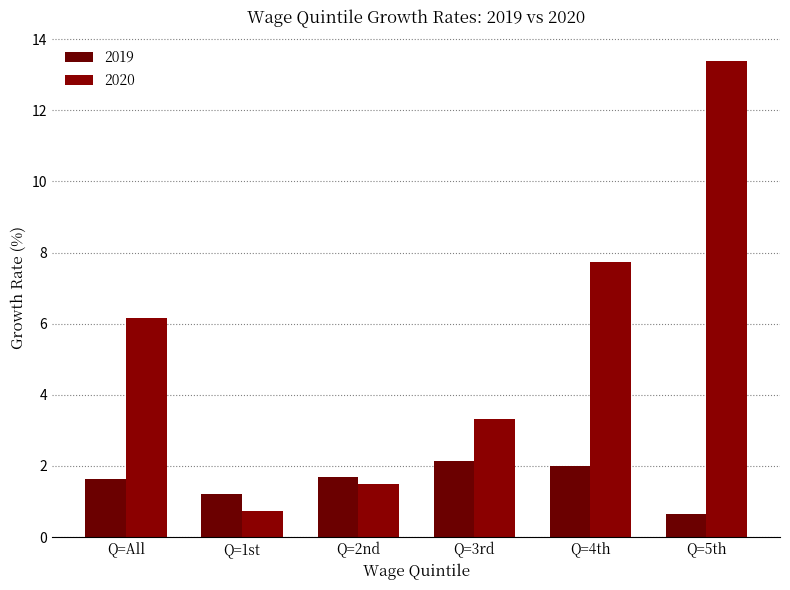

How many groups of bars are there?

6